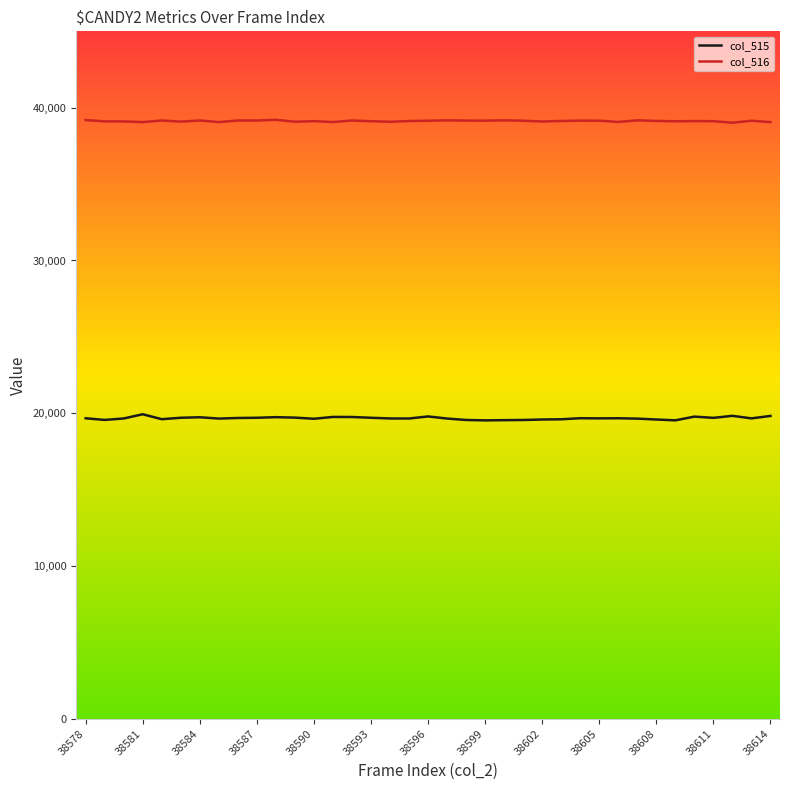

What is the highest value of the col_516 series?

39211